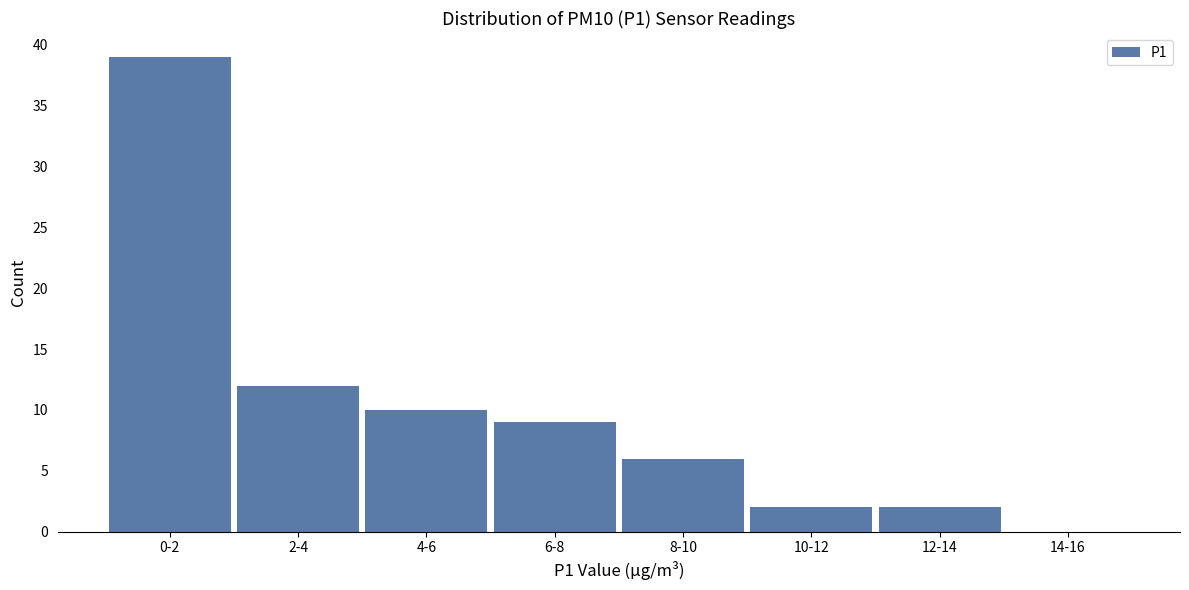

Reading left to right, transcribe all the data shown in this chart.

0-2=39	2-4=12	4-6=10	6-8=9	8-10=6	10-12=2	12-14=2	14-16=0